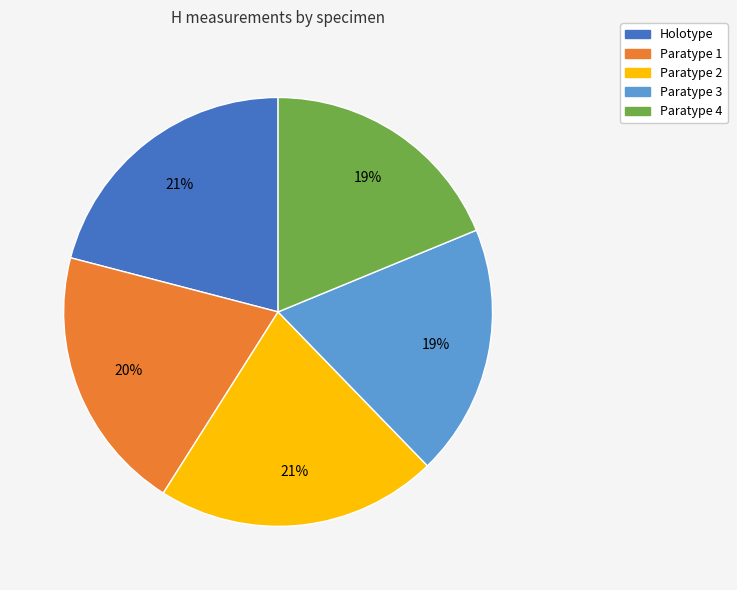

Does Paratype 4 account for over 50% of the chart?

No